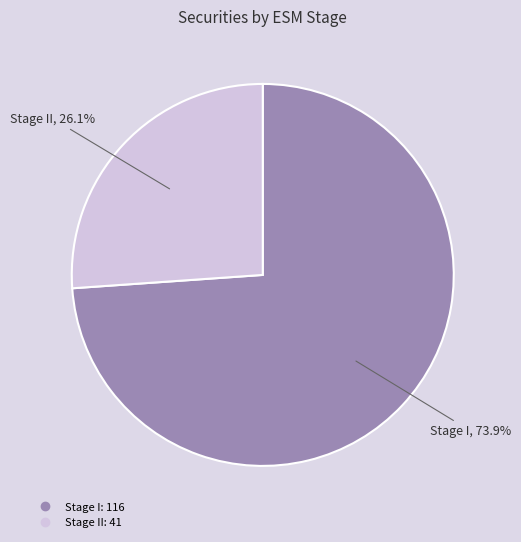

Does any single category account for the majority?

Yes